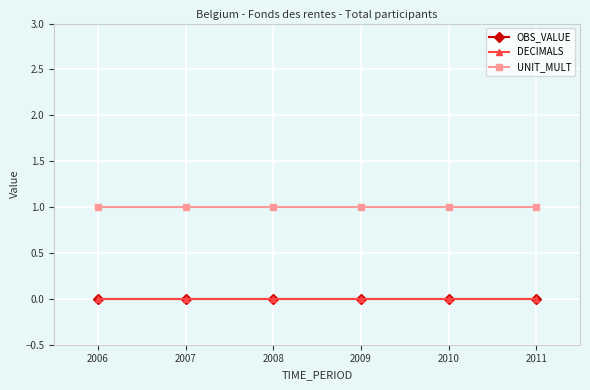

True or false: UNIT_MULT has more than 2 interior local peaks.

False